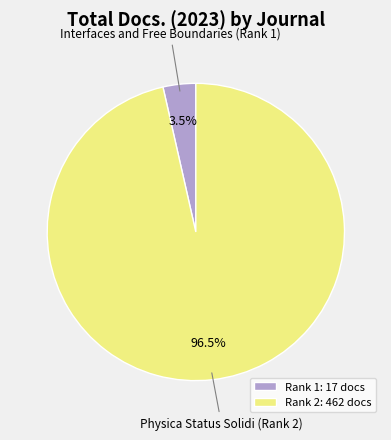

How many segments does this pie chart have?

2